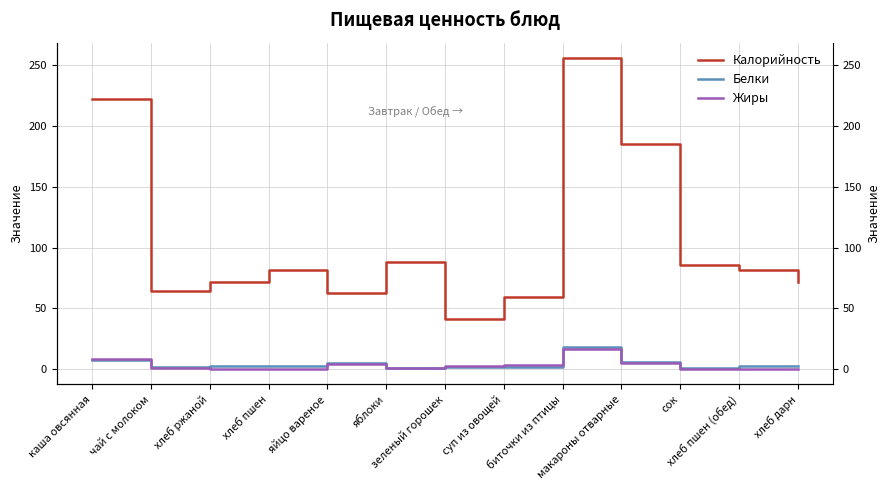

True or false: Калорийность has more than 0 interior local peaks.

True